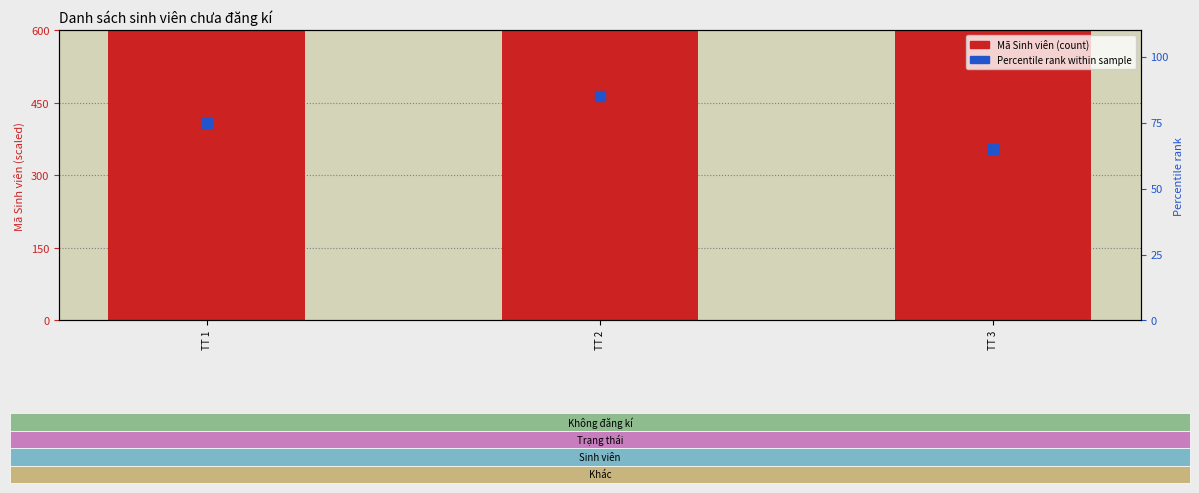

What is the total value across all series at TT 1?

85700.3